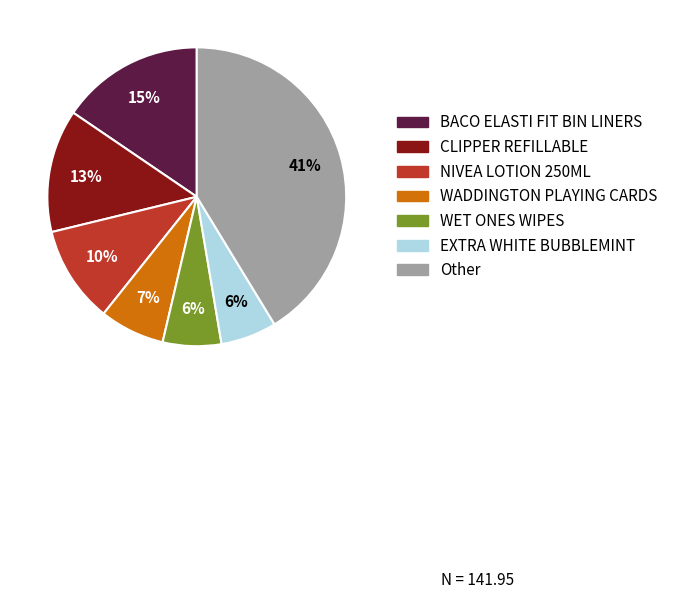

To the nearest percent, what is the average slice percentage?

14%